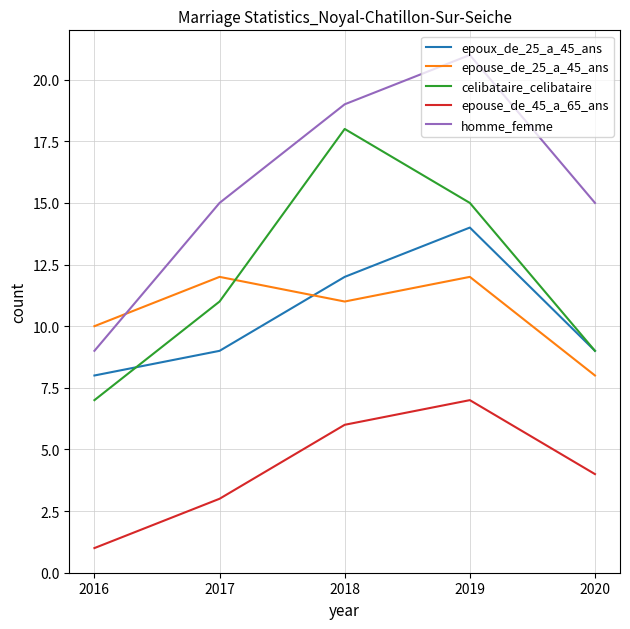

After their last crossing, which series has the higher values: epouse_de_25_a_45_ans or celibataire_celibataire?

celibataire_celibataire